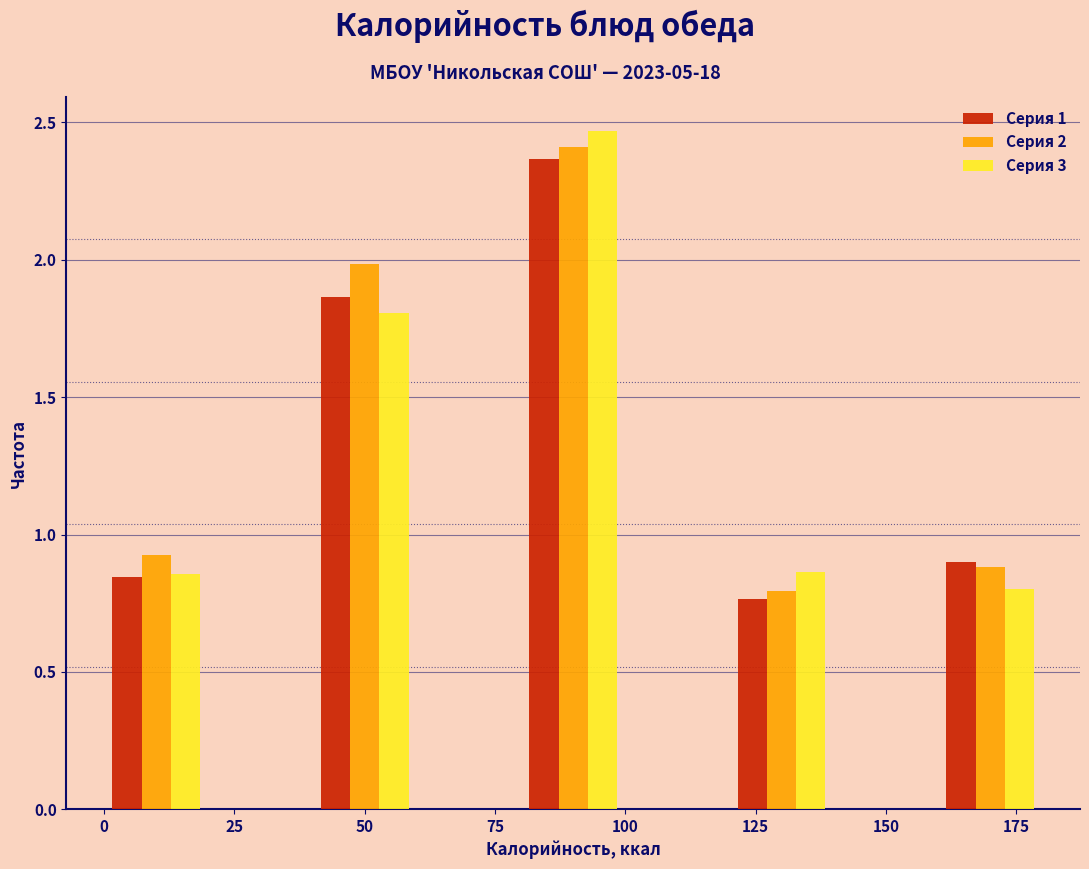

What is the height of the Серия 2 bar covering 40 to 60 on the x-axis? The values are not printed on the chart, so give them approximately, as read against the axis.

2.00